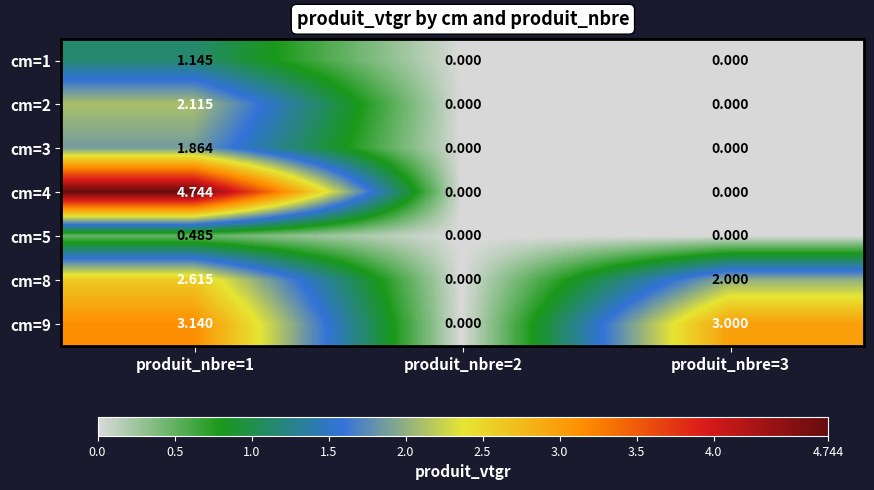

Is the value of cm=8 at produit_nbre=2 greater than the value of cm=5 at produit_nbre=1?

No